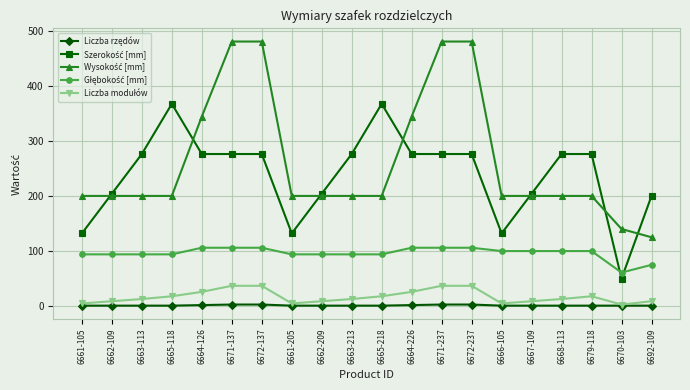

What is the maximum value shown in the chart?

480